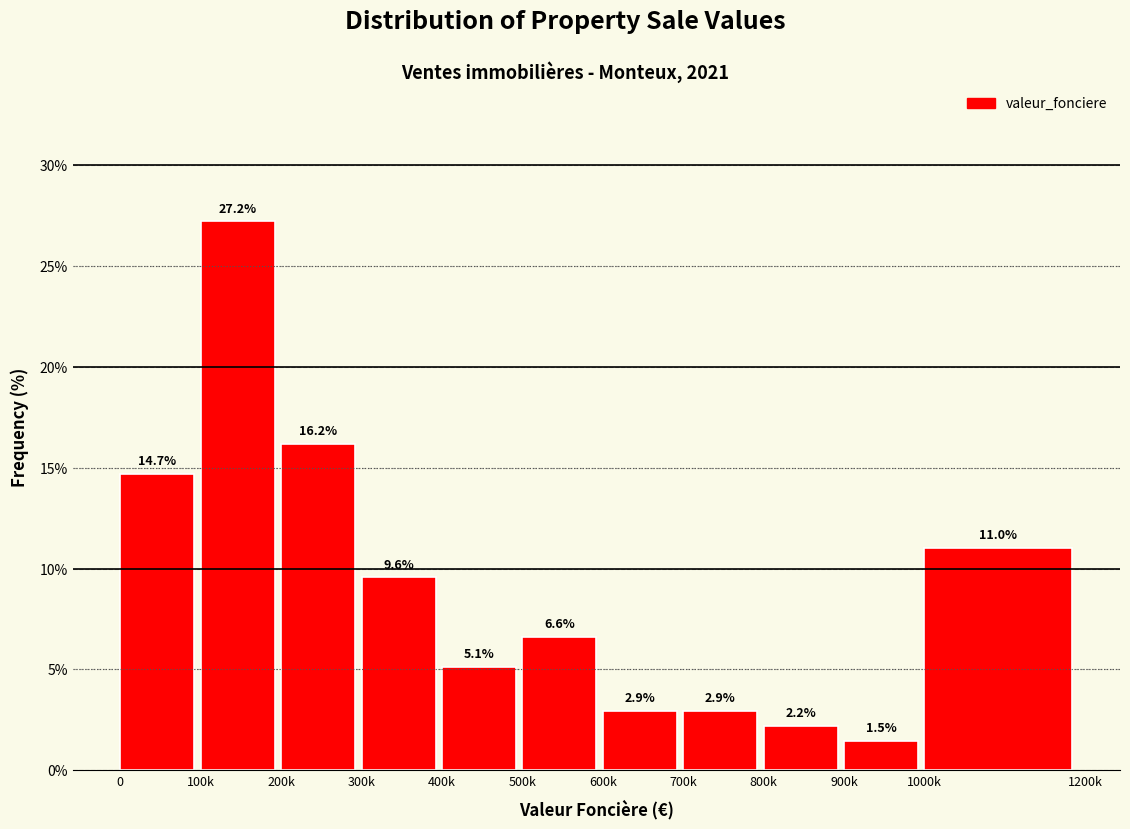

Reading right to left, extract all data points from this chart.

1000k=11.0	900k=1.5	800k=2.2	700k=2.9	600k=2.9	500k=6.6	400k=5.1	300k=9.6	200k=16.2	100k=27.2	0=14.7